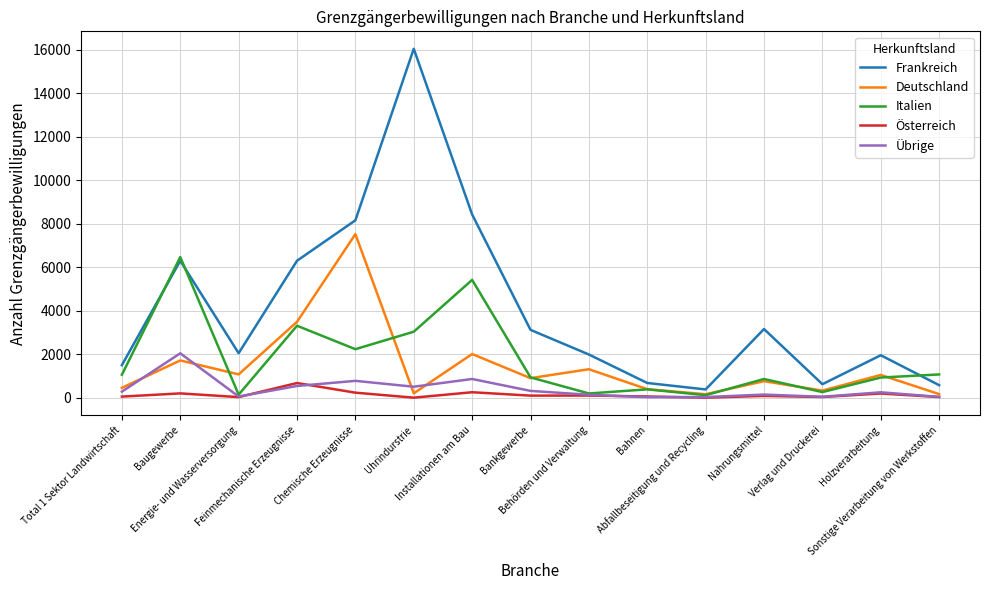

Which category has the highest value in the Deutschland series?

Chemische Erzeugnisse